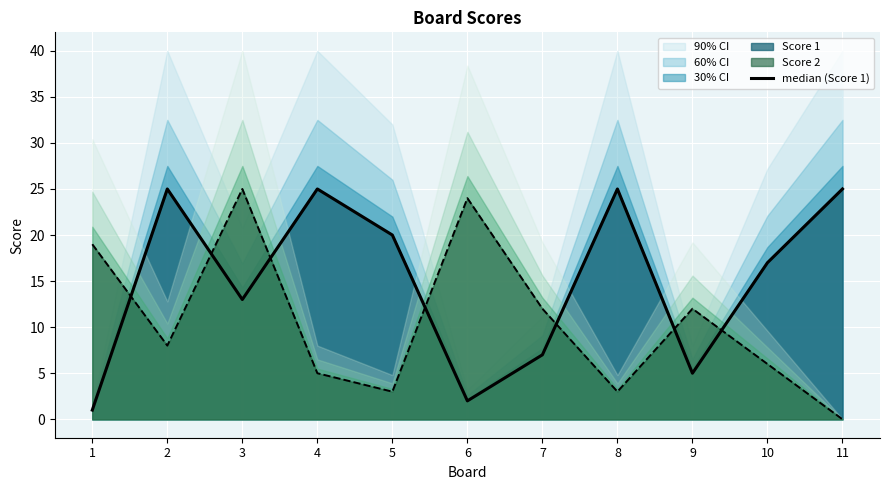

How many data points are less than 17?

5